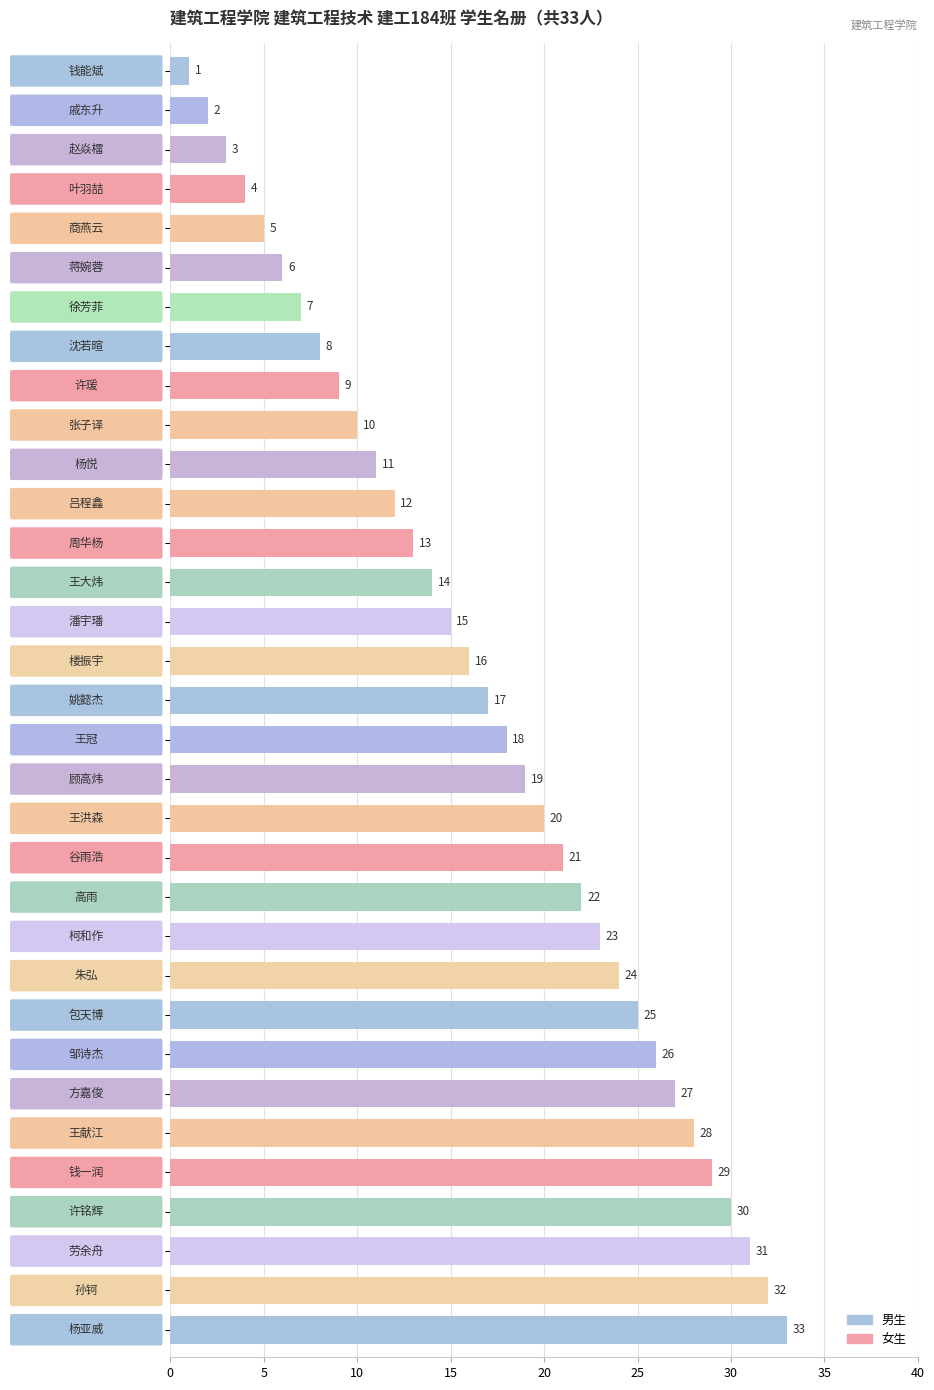

How many categories are shown in the chart?

33